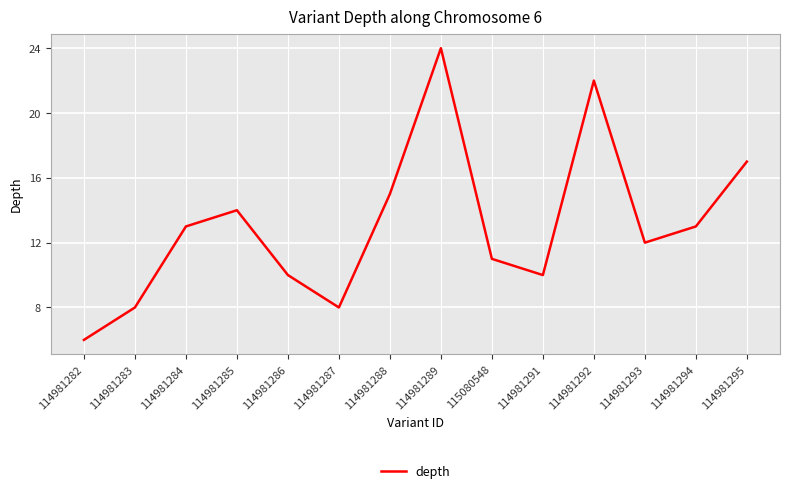

What is the maximum value shown in the chart?

24